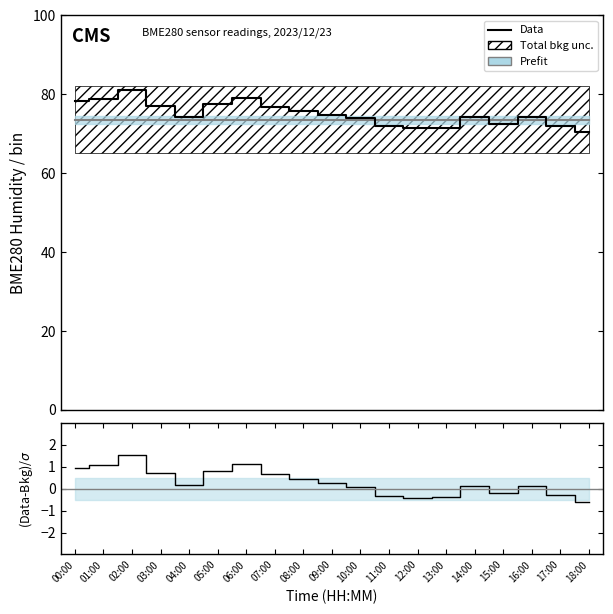

At which category does (Data-Bkg)/sigma reach its first local valley?

04:00